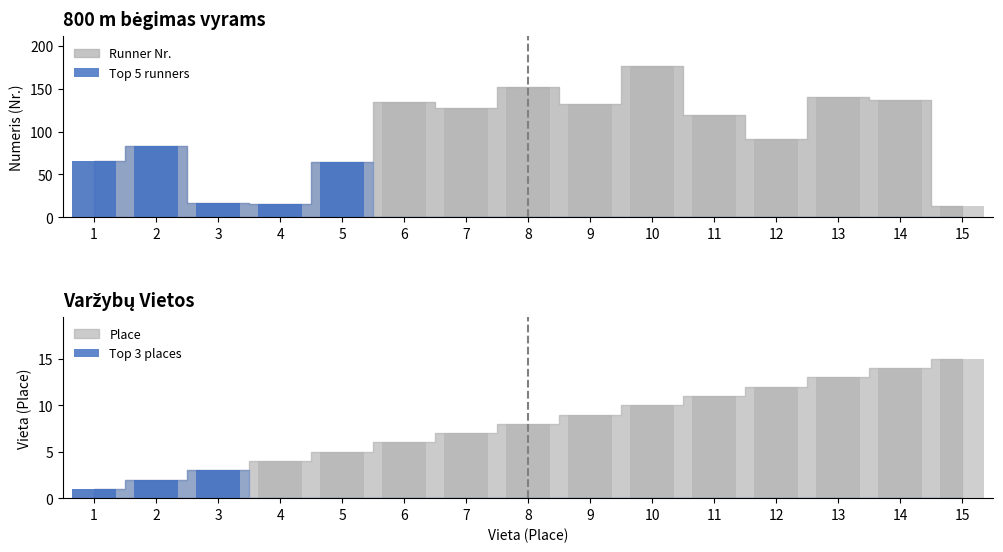

Is it true that Top 3 places equals -2 at 5?

False